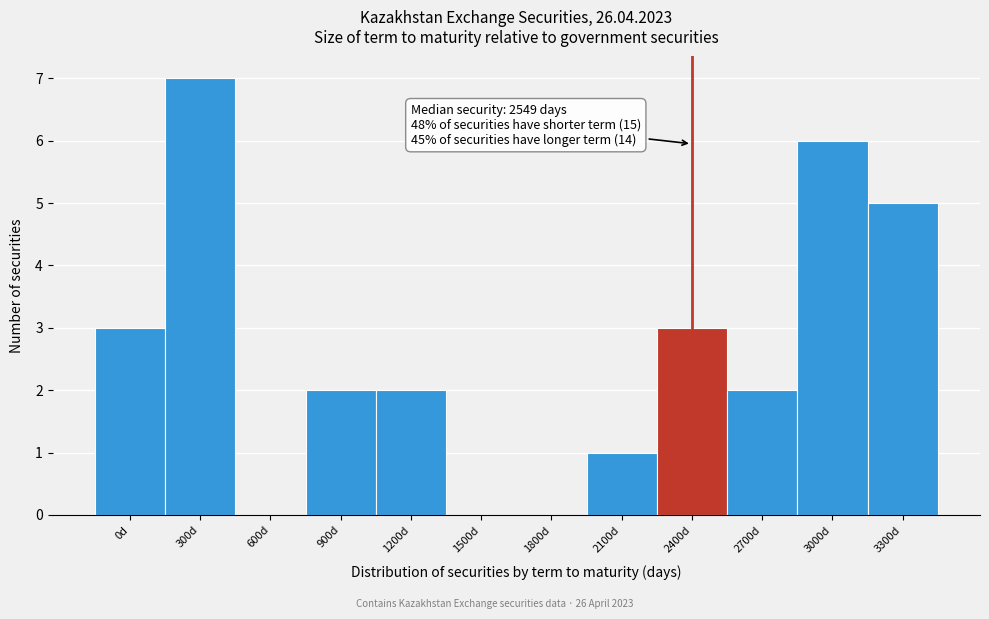

Reading left to right, list all the values displayed in this chart.

0d=3	300d=7	600d=0	900d=2	1200d=2	1500d=0	1800d=0	2100d=1	2400d=3	2700d=2	3000d=6	3300d=5